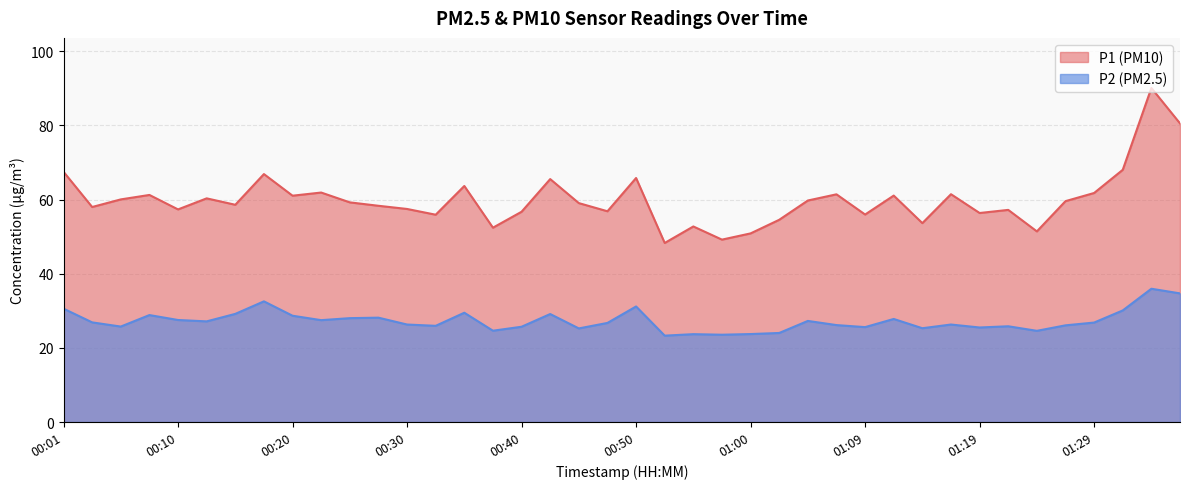

What is the total value across all series at 00:08?

90.1